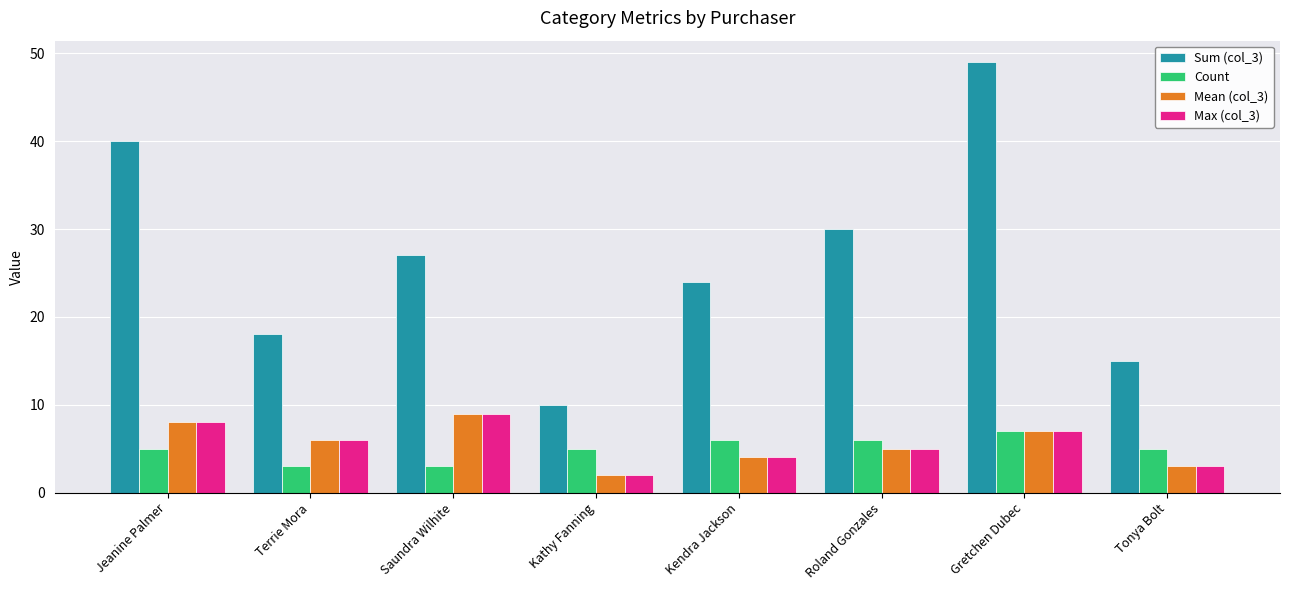

At which label does Mean (col_3) first exceed 6?

Jeanine Palmer